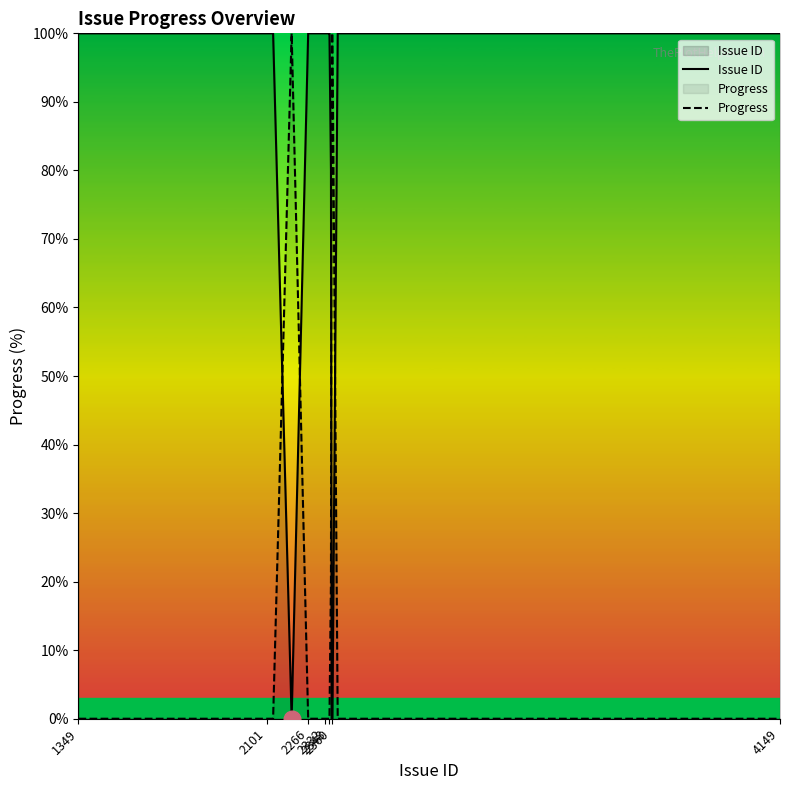

At which category does the chart reach its peak across all series?

1349